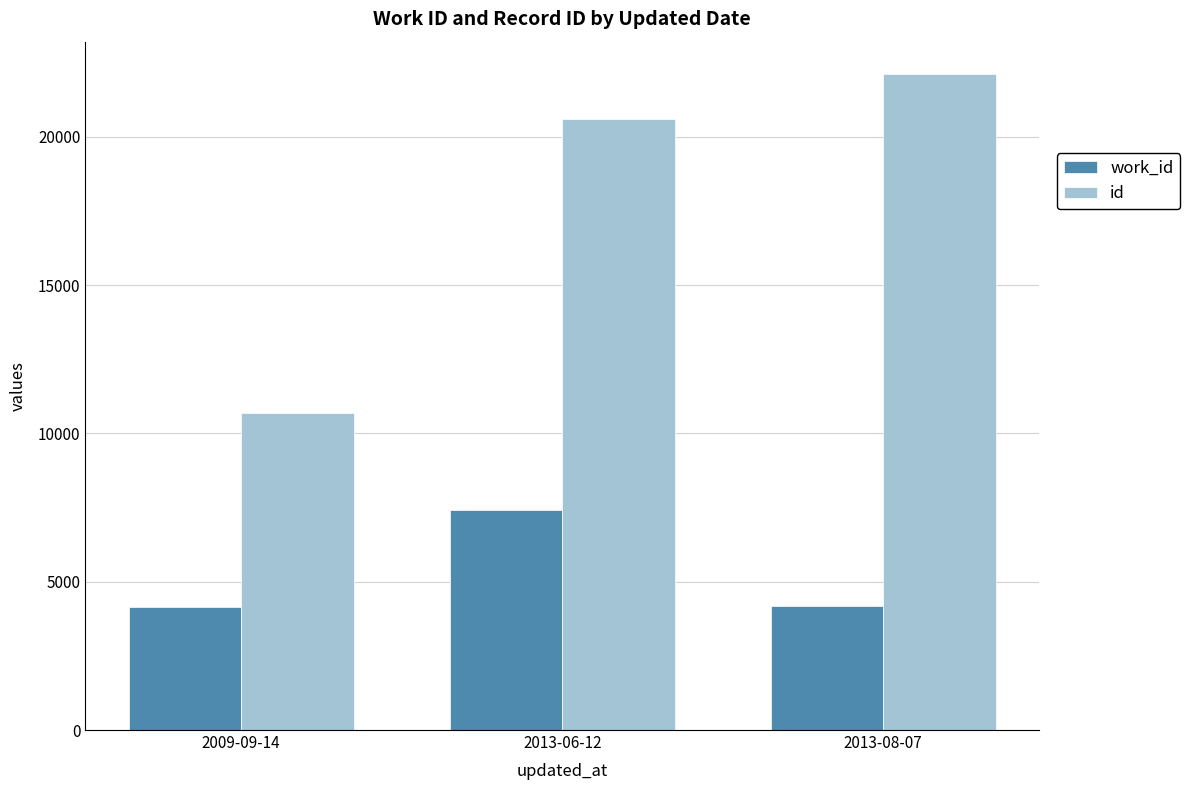

Rank the series by their average value, from lowest to highest.

work_id, id